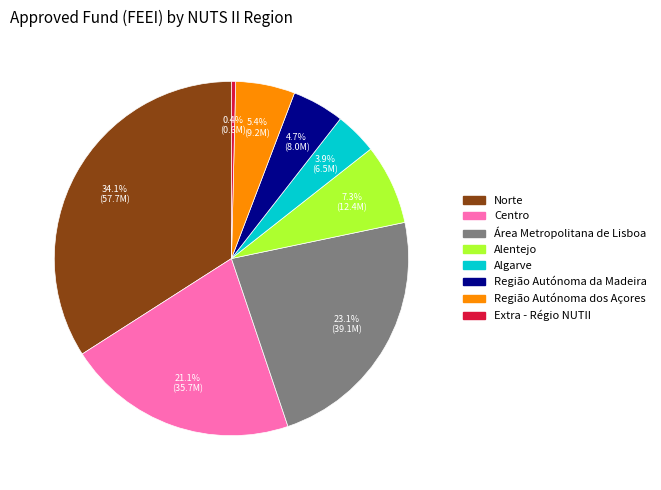

What is the smallest slice in the pie chart?

Extra - Régio NUTII